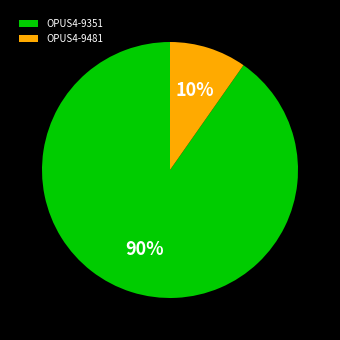

Rank the categories by value from lowest to highest.

OPUS4-9481, OPUS4-9351